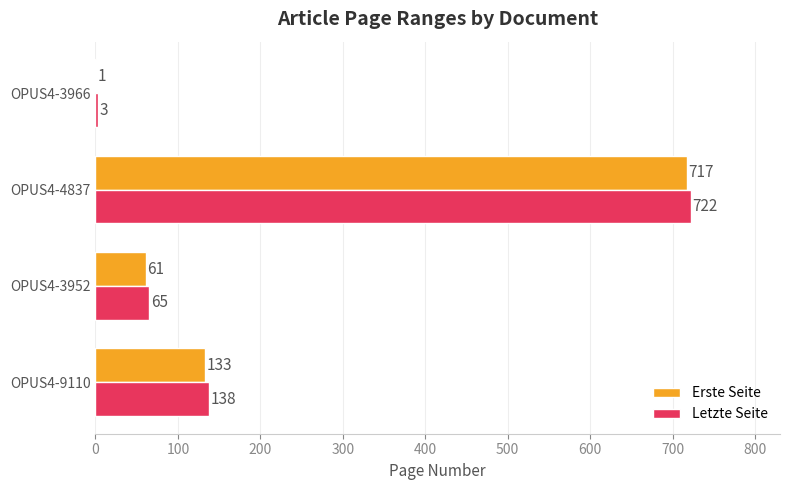

Which category has the highest value in the Erste Seite series?

OPUS4-4837